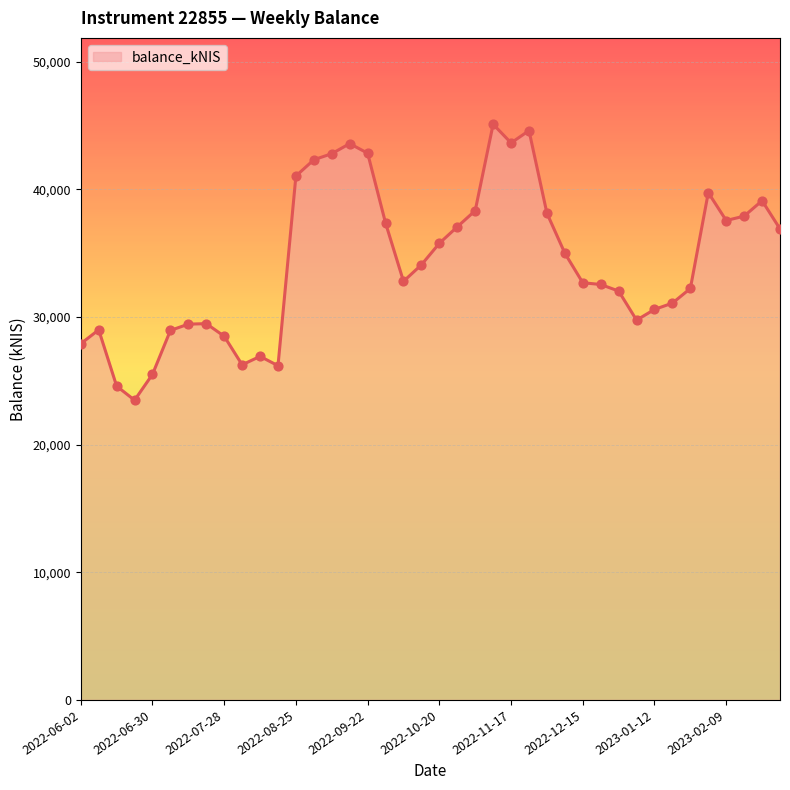

What is the maximum value shown in the chart?

45100.1